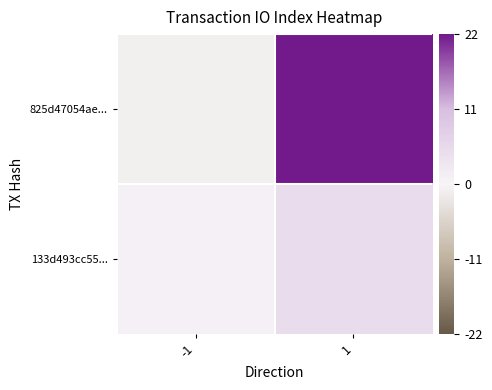

Rank the series by their maximum value, from lowest to highest.

133d493cc55..., 825d47054ae...